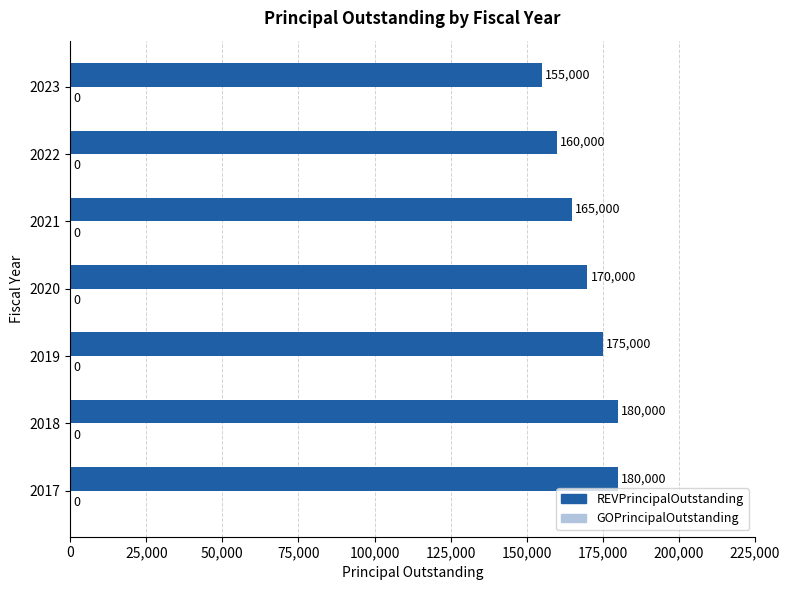

The chart shows a value of 235547 at 2017. True or false?

False